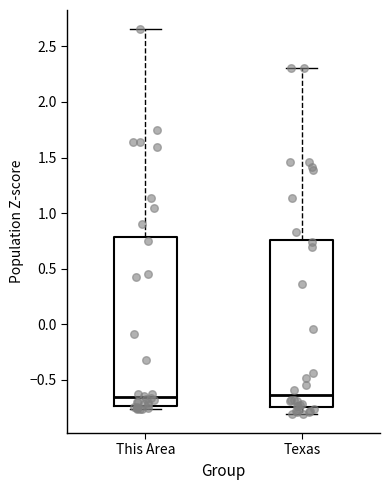

Where does the median line of the box for This Area sit on the y-axis? The values are not printed on the chart, so give them approximately, as read against the axis.

-0.65